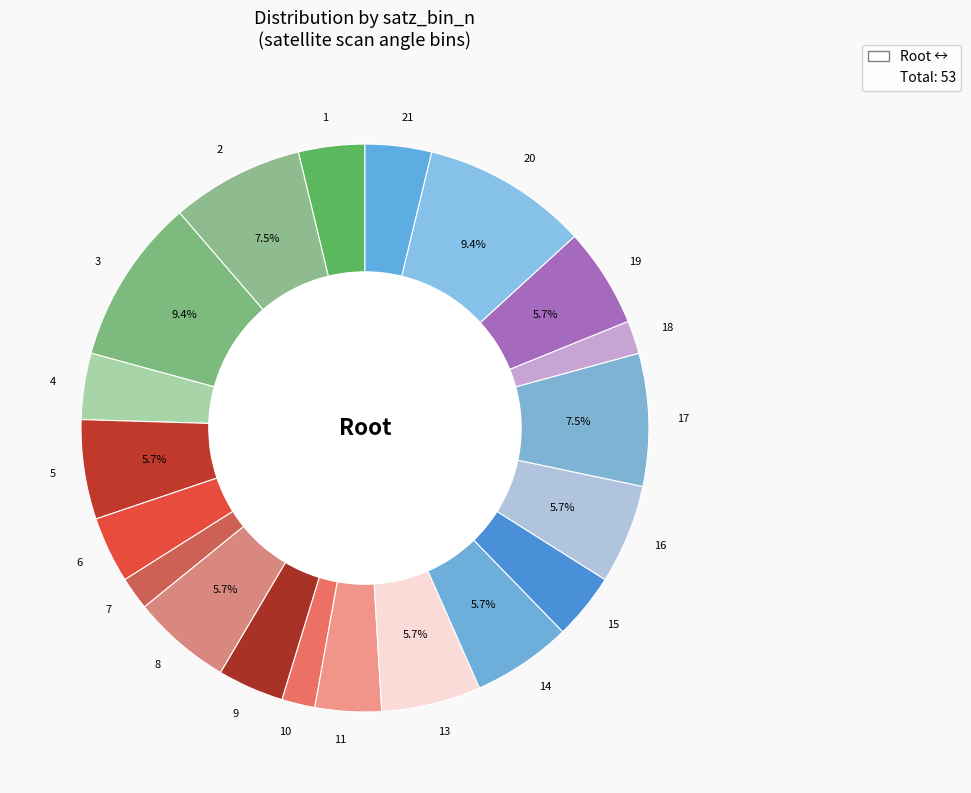

How many segments does this pie chart have?

20